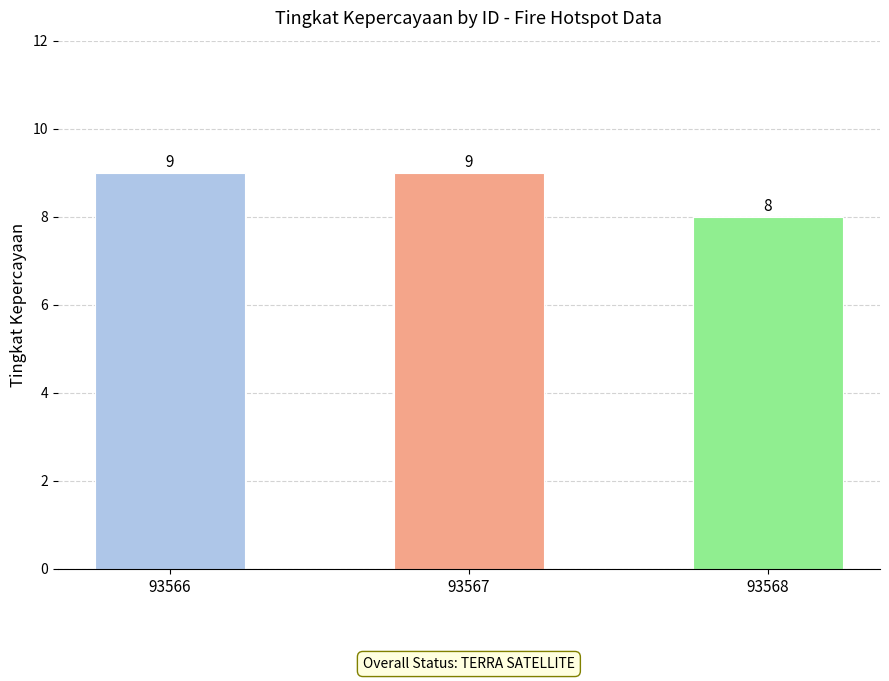

How many values are between 8 and 9?

3